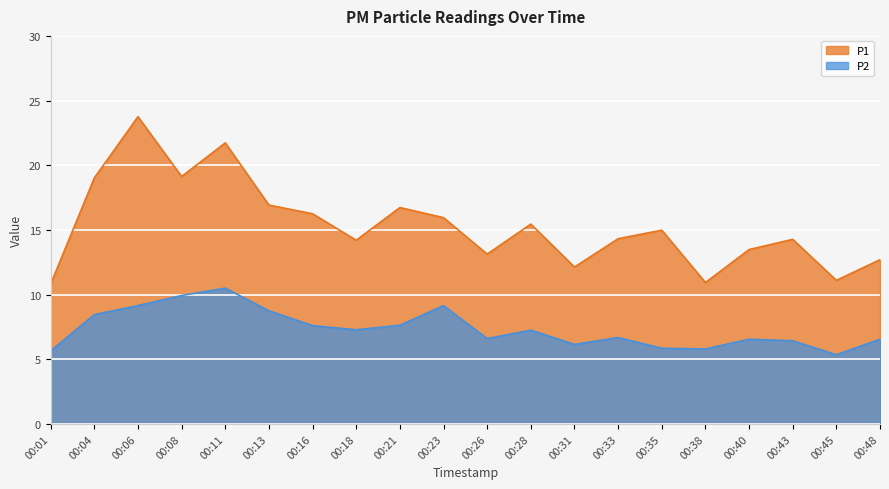

What is the difference between the maximum and second lowest values in the P2 series?

4.8